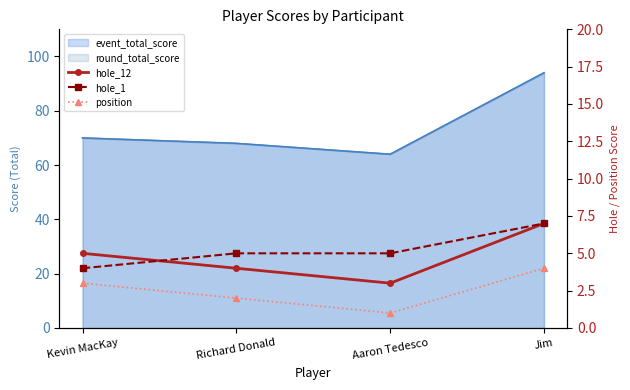

What is the highest value of the hole_12 series?

7